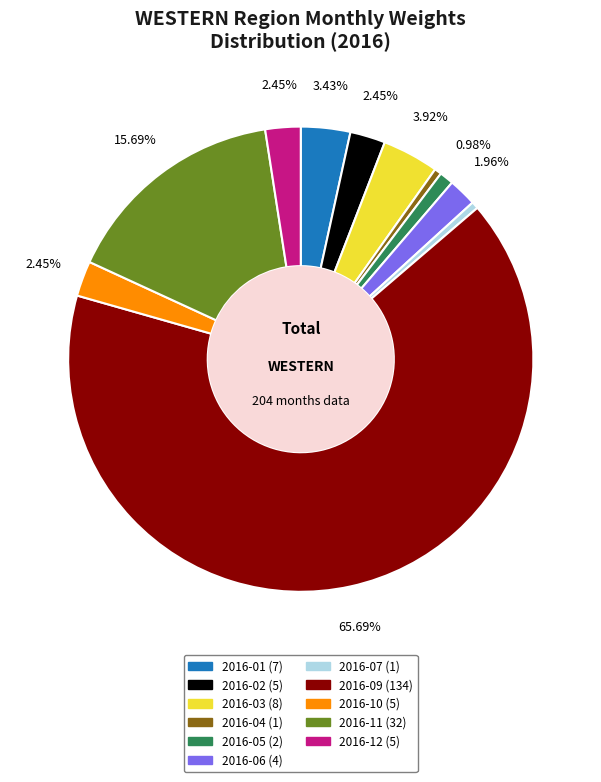

Does any single category account for the majority?

Yes